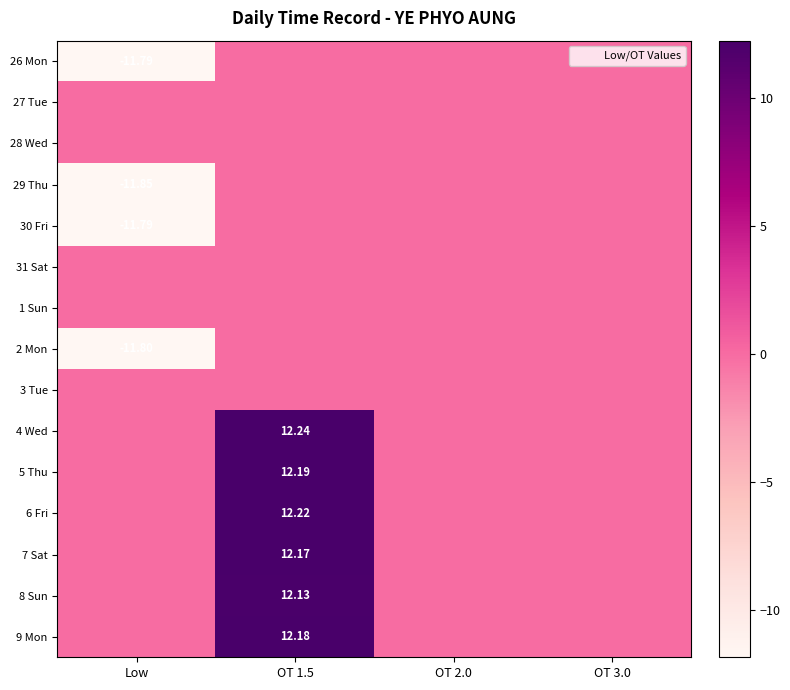

Rank the series by their maximum value, from highest to lowest.

4 Wed, 6 Fri, 5 Thu, 9 Mon, 7 Sat, 8 Sun, 26 Mon, 27 Tue, 28 Wed, 29 Thu, 30 Fri, 31 Sat, 1 Sun, 2 Mon, 3 Tue